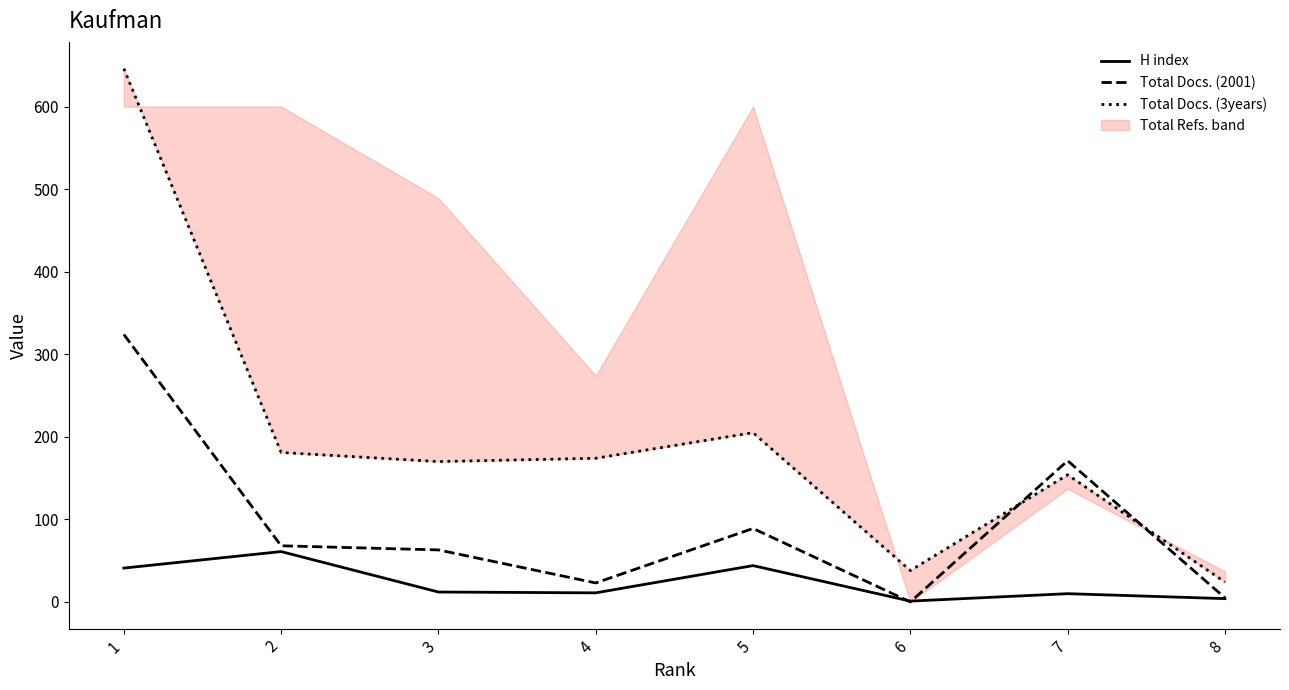

What is the spread (max minus min) of values at 3?

158